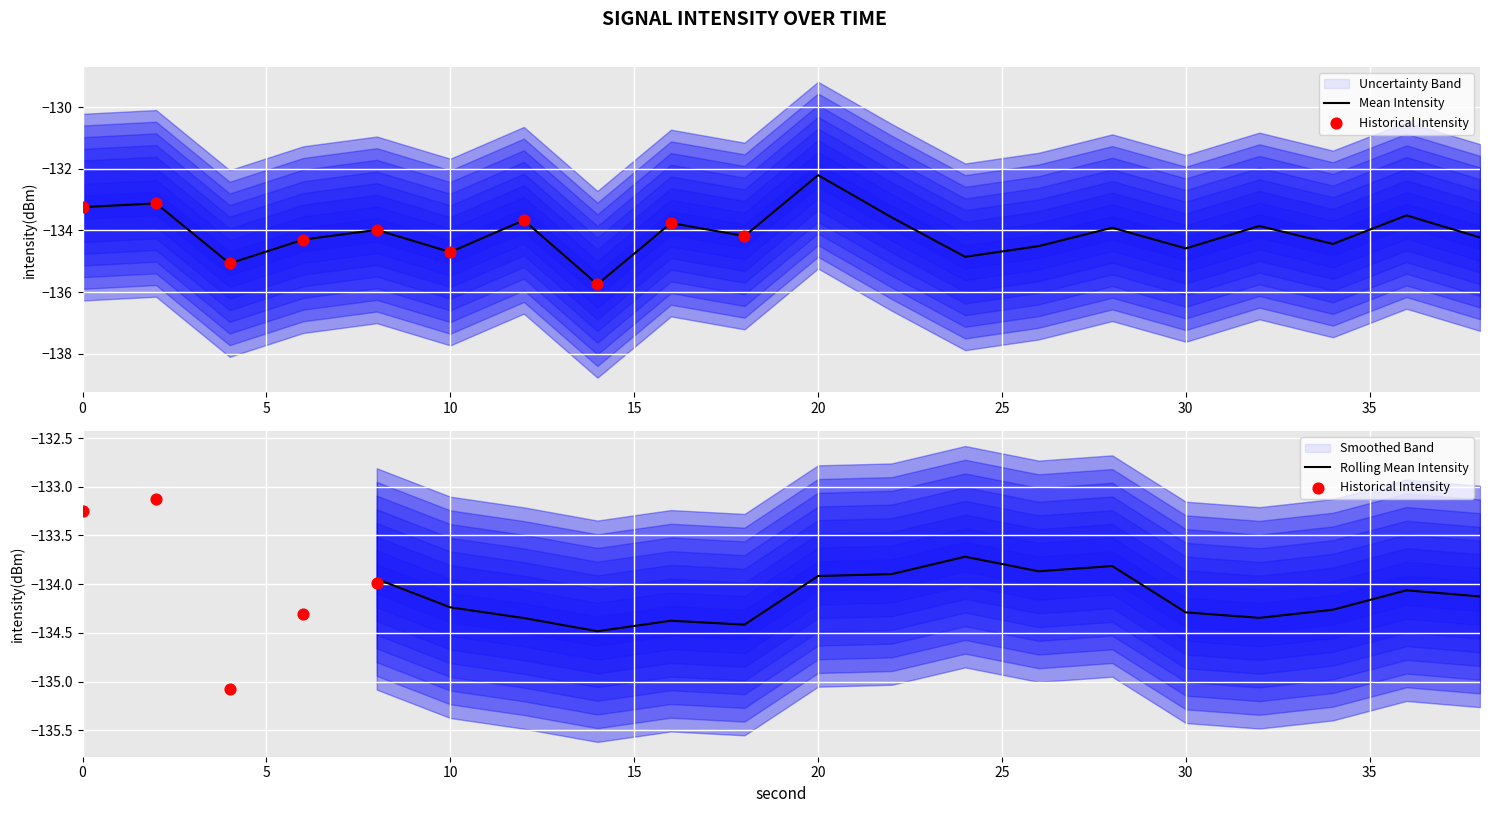

The value of Rolling Mean Intensity at 20 is -199.9. True or false?

False